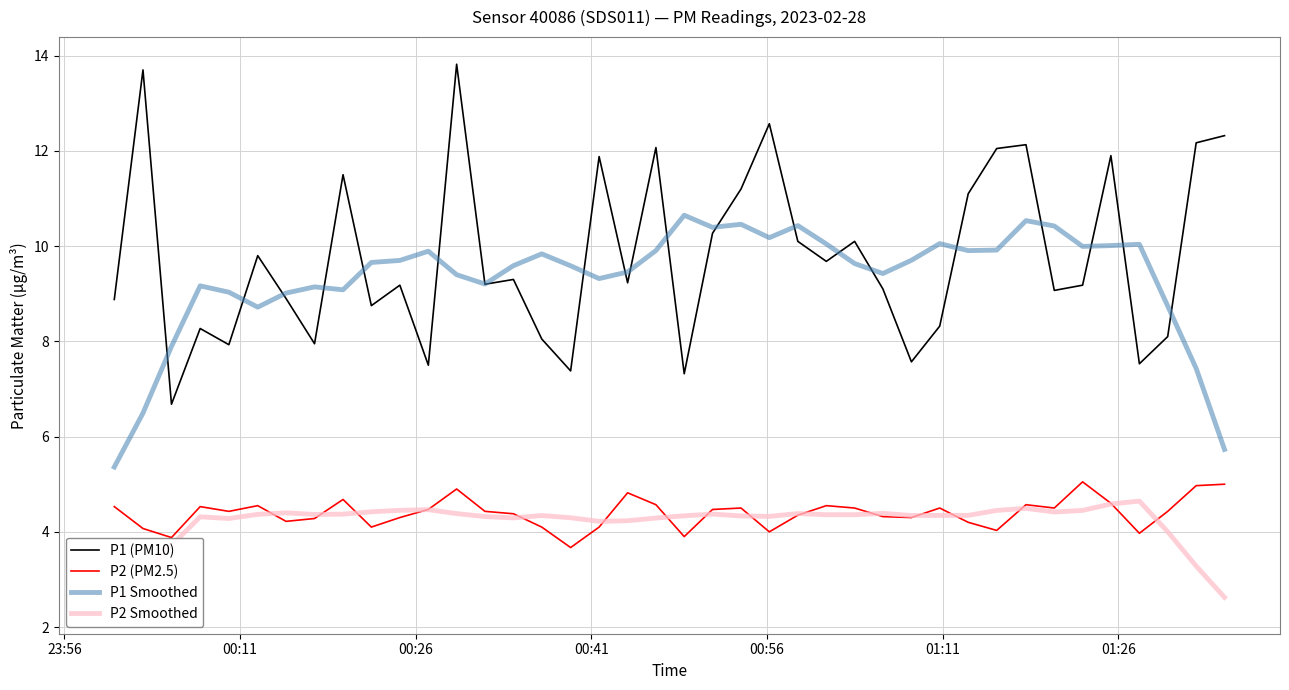

True or false: P2 (PM2.5) and P1 Smoothed cross at least once.

False